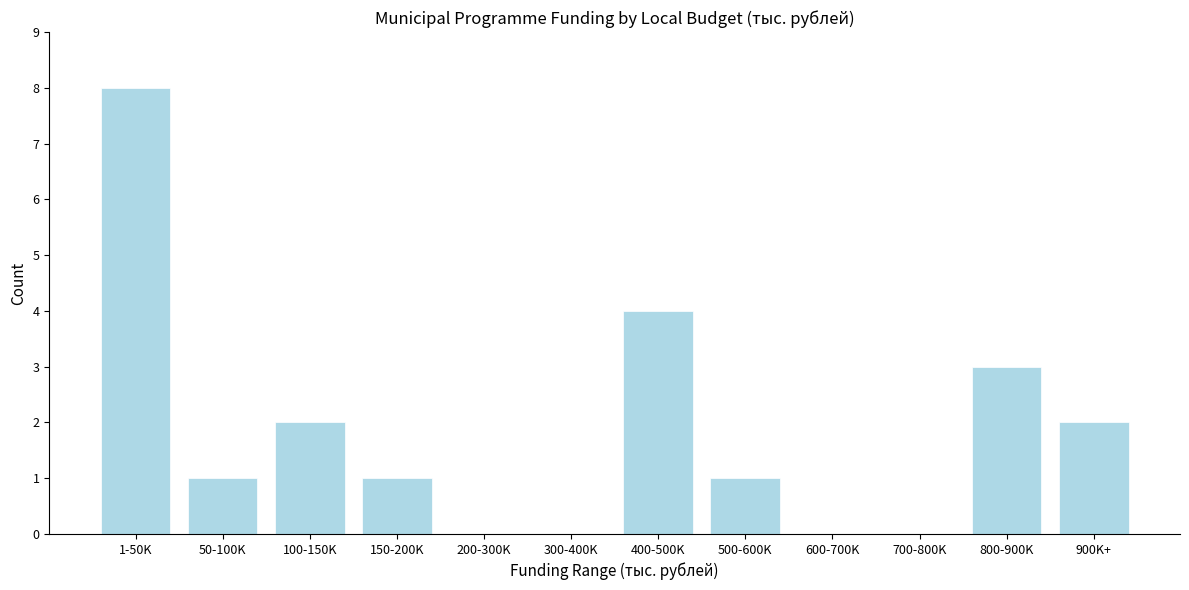

Reading left to right, list all the values displayed in this chart.

1-50K=8	50-100K=1	100-150K=2	150-200K=1	200-300K=0	300-400K=0	400-500K=4	500-600K=1	600-700K=0	700-800K=0	800-900K=3	900K+=2